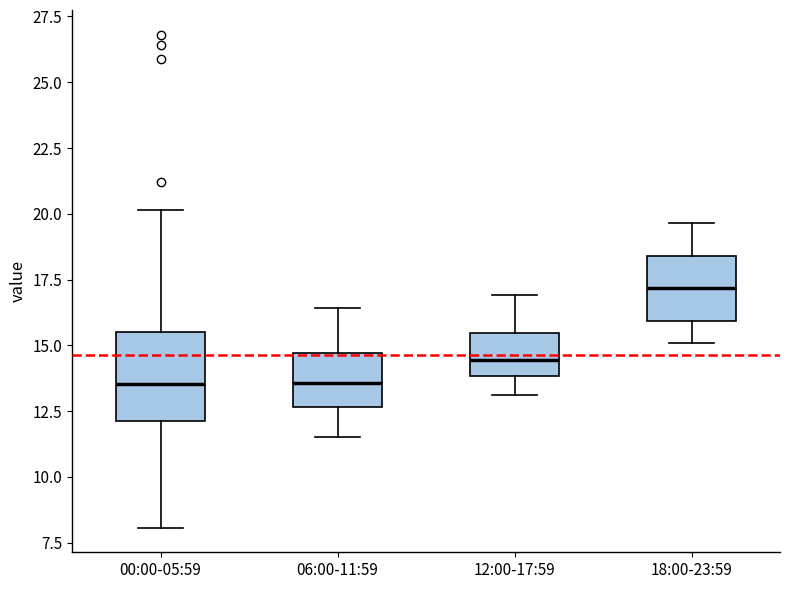

Reading left to right, read every box against the y-axis: the position of its median line, the range the box covers, and the ends of its whiskers. The values are not printed on the chart, so give them approximately, as read against the axis.

00:00-05:59: median 13.5, box 12.0 to 15.5, whiskers 8.0 to 20.0
06:00-11:59: median 13.5, box 12.5 to 14.5, whiskers 11.5 to 16.5
12:00-17:59: median 14.5, box 14.0 to 15.5, whiskers 13.0 to 17.0
18:00-23:59: median 17.0, box 16.0 to 18.5, whiskers 15.0 to 19.5